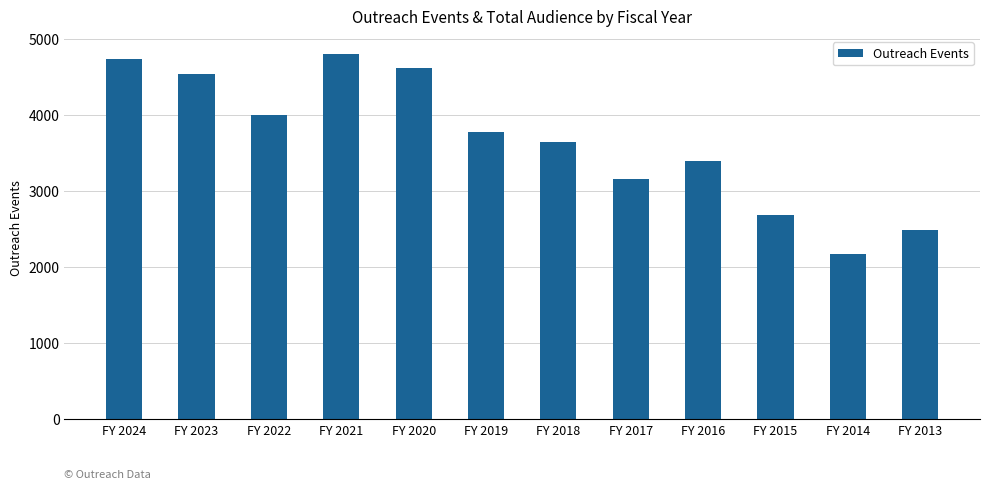

Between FY 2023 and FY 2013, which is larger?

FY 2023